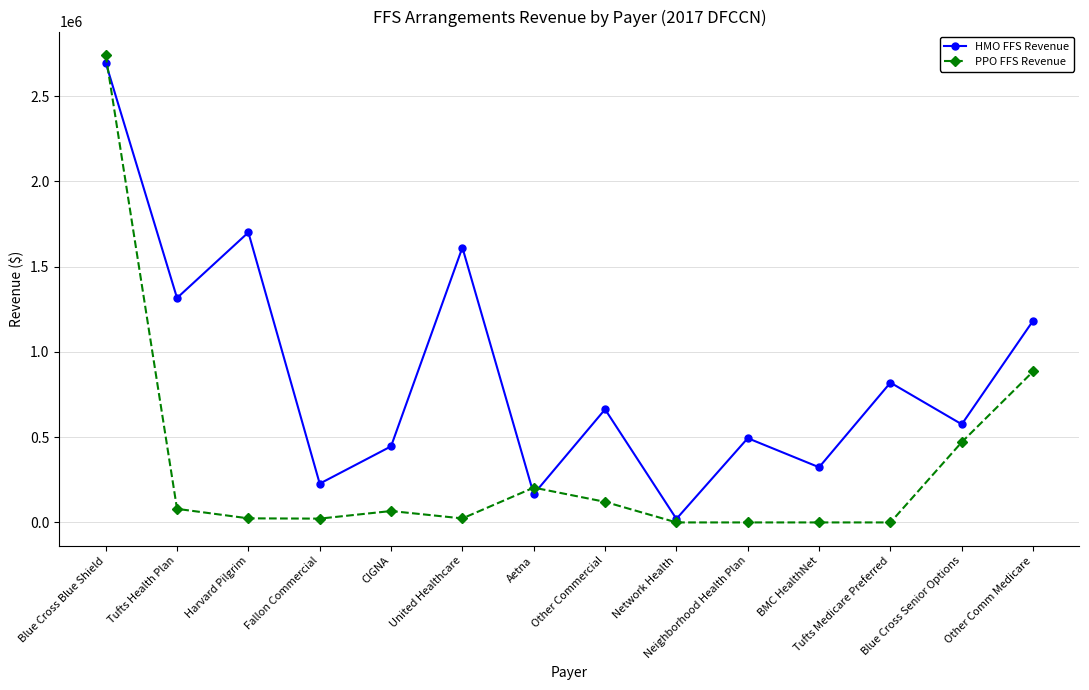

What is the difference between the maximum and second lowest values in the PPO FFS Revenue series?

2742209